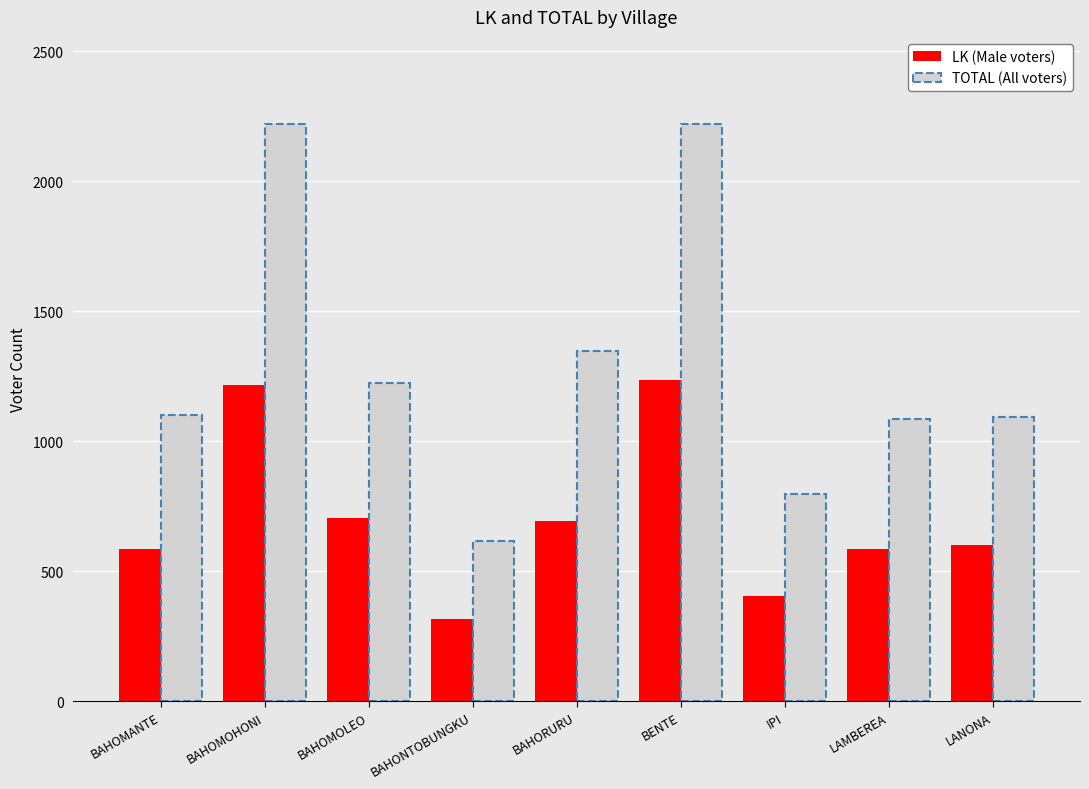

What is the total value across all series at BAHONTOBUNGKU?

934